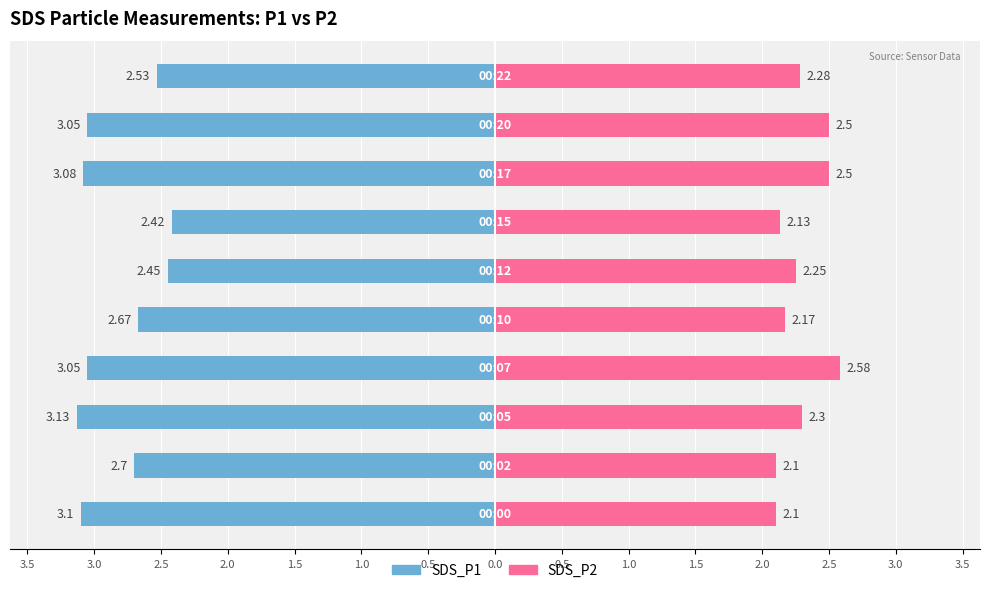

How many data points does each series have?

10